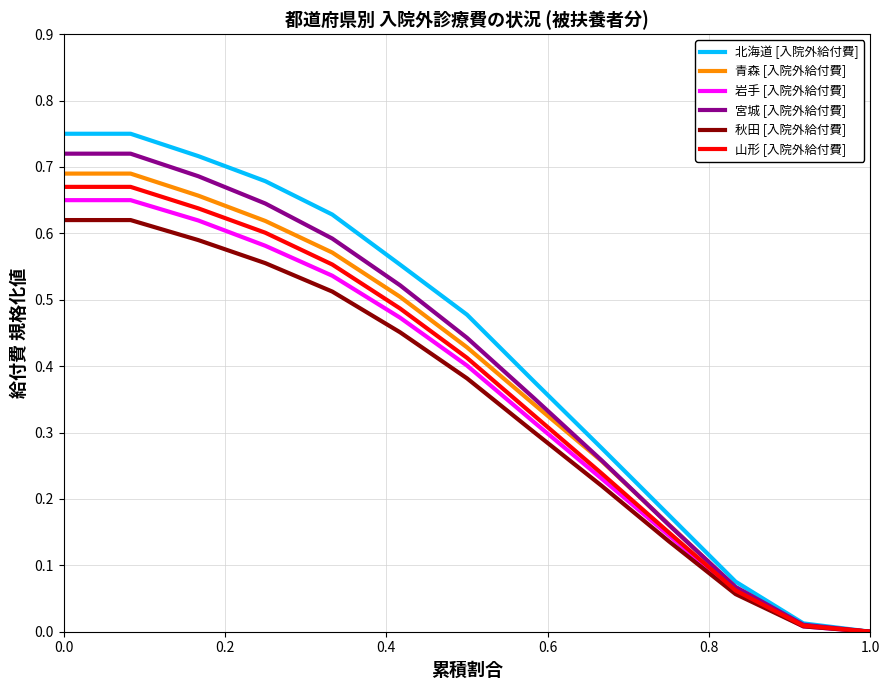

Count the number of categories in the chart.

13